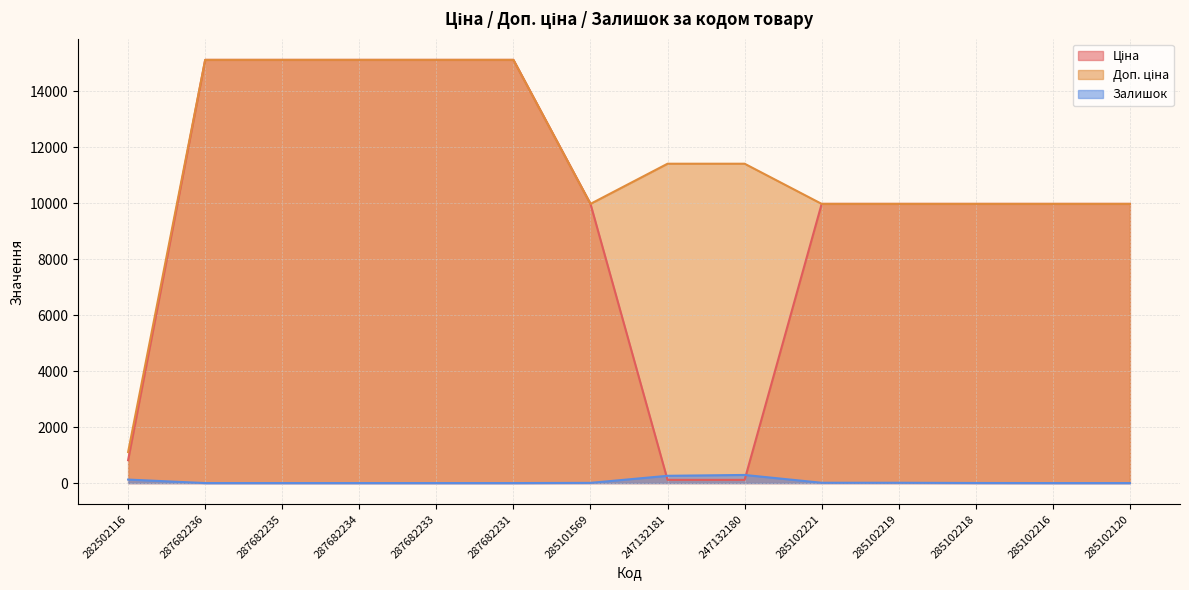

At which category is the sum across all series the highest?

287682236